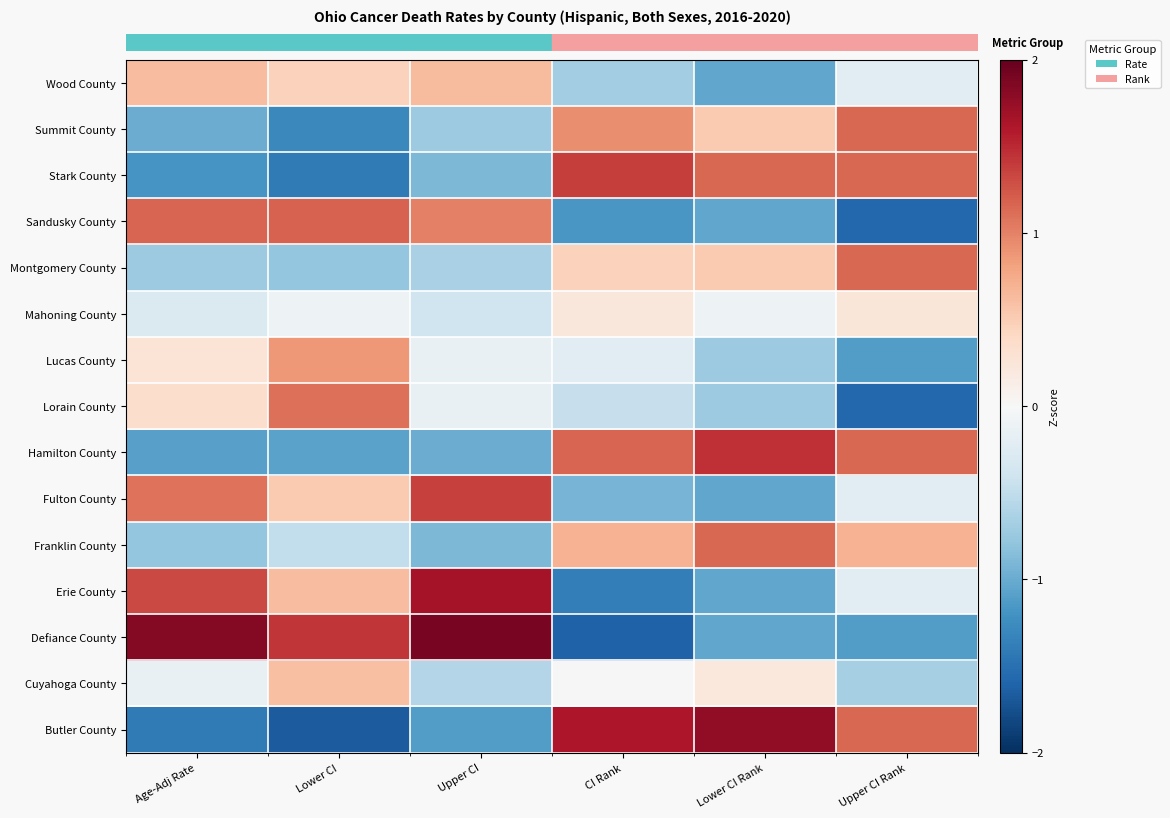

Which series changed the most between CI Rank and Lower CI Rank?

Defiance County